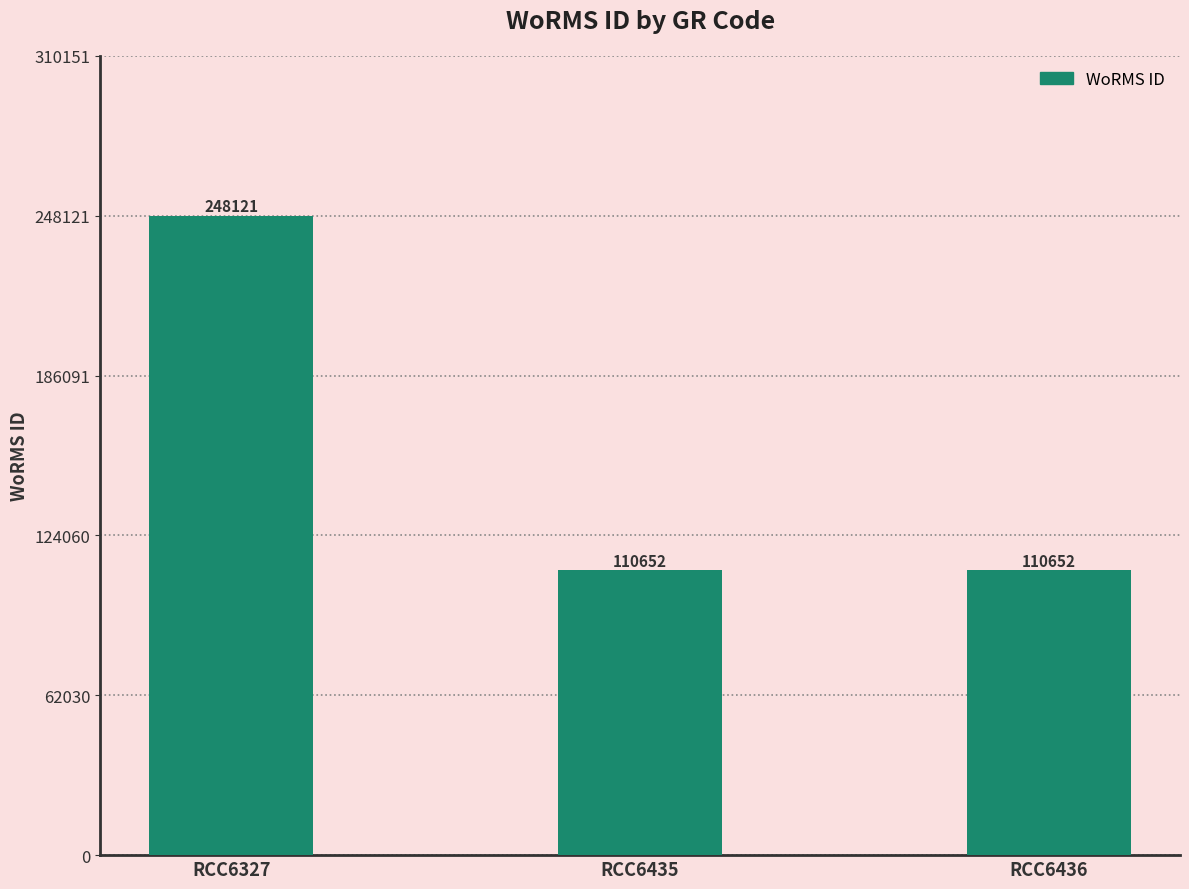

What is the change in value from RCC6327 to RCC6435?

-137469